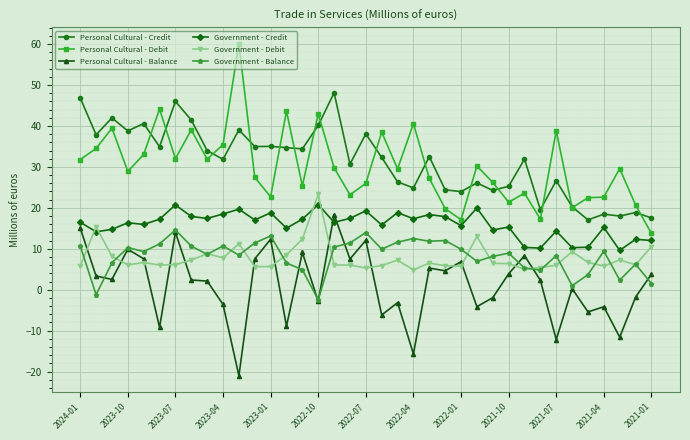

True or false: Government - Credit has more than 1 points higher than both neighbors.

True